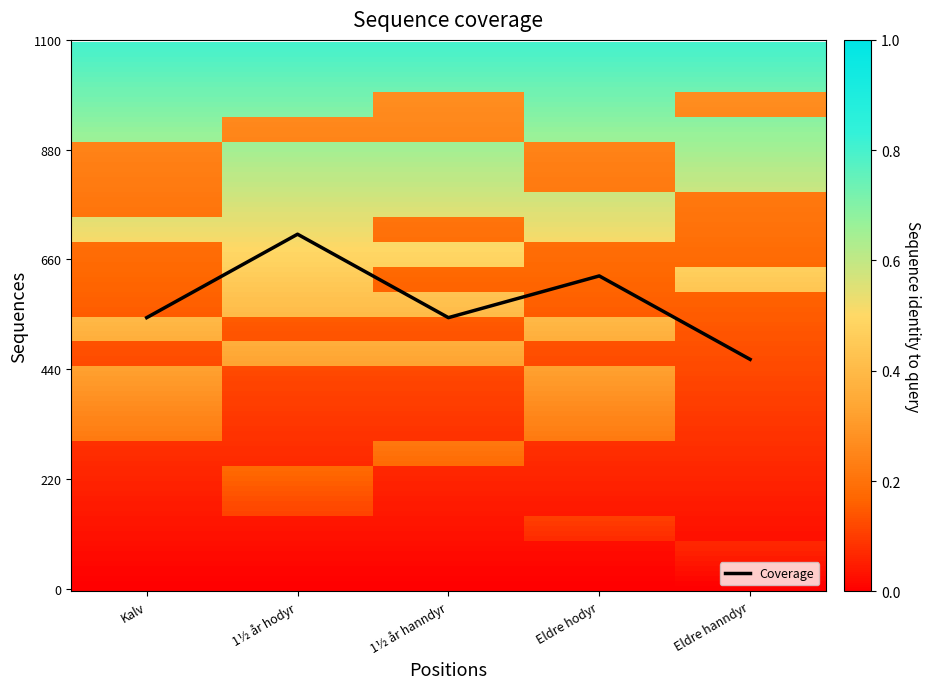

Does the chart have visible grid lines?

No